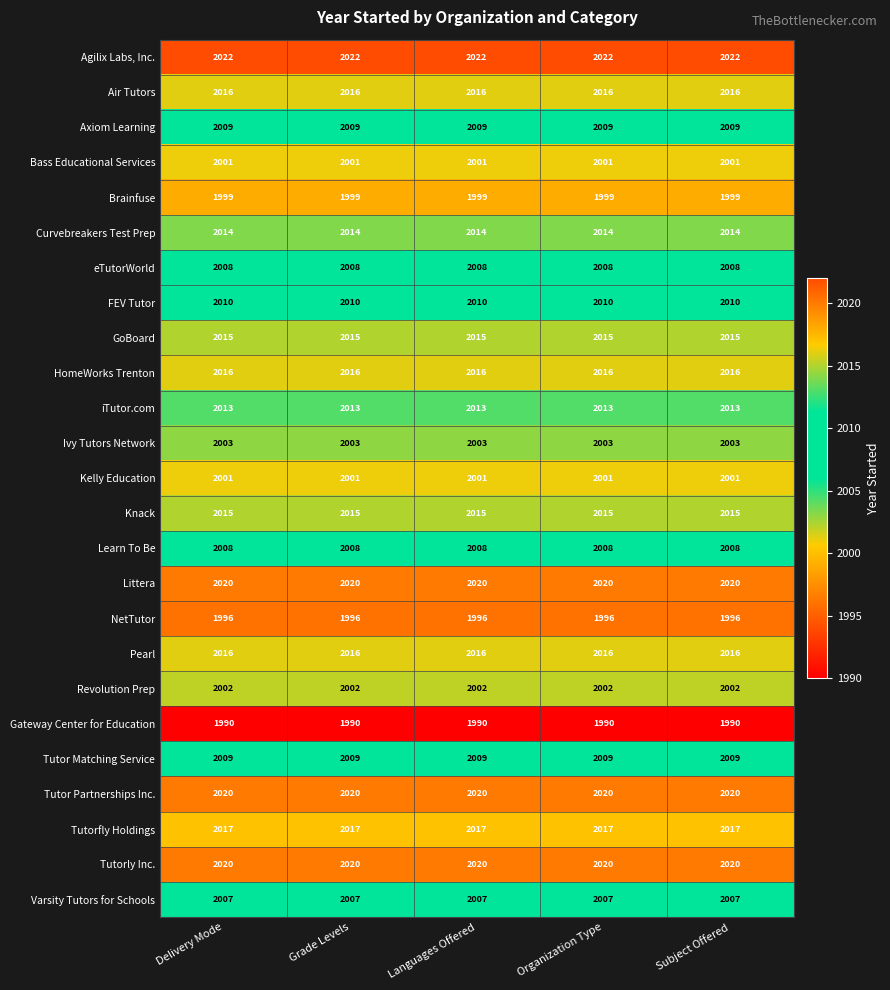

What value does the Littera series have at Grade Levels?

2020